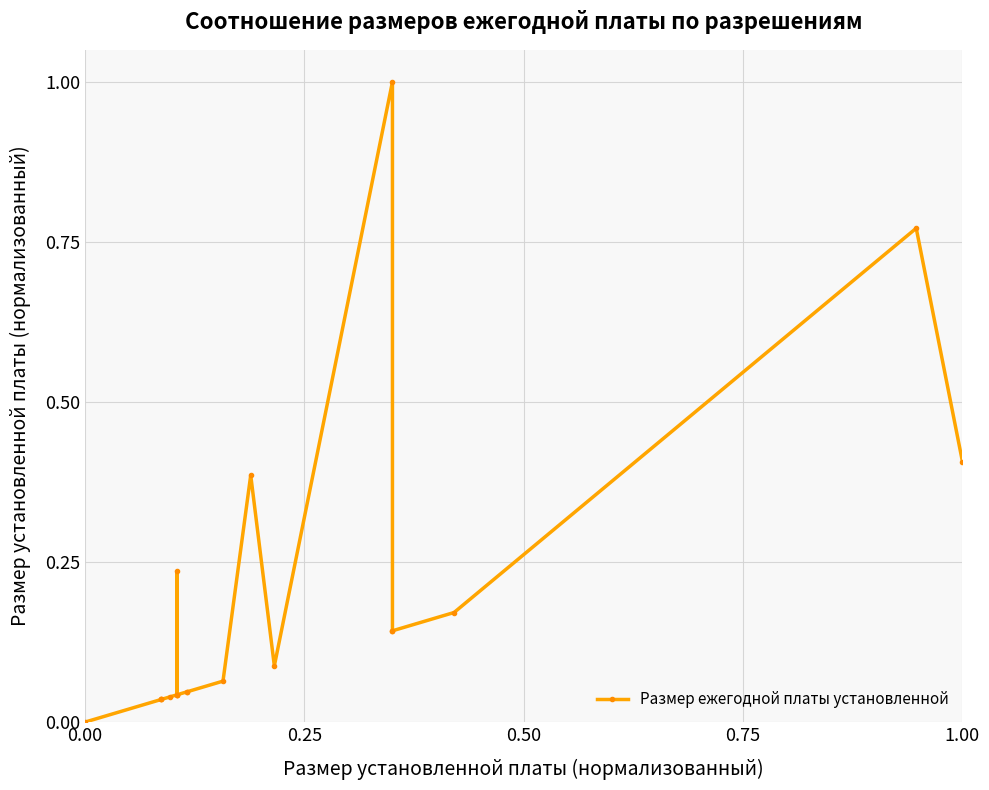

Reading right to left, list all the values displayed in this chart.

0.4	0.8	0.2	0.1	0.1	1.0	0.1	0.4	0.1	0.0	0.0	0.0	0.0	0.2	0.0	0.0	0.0	0.0	0.0	0.0